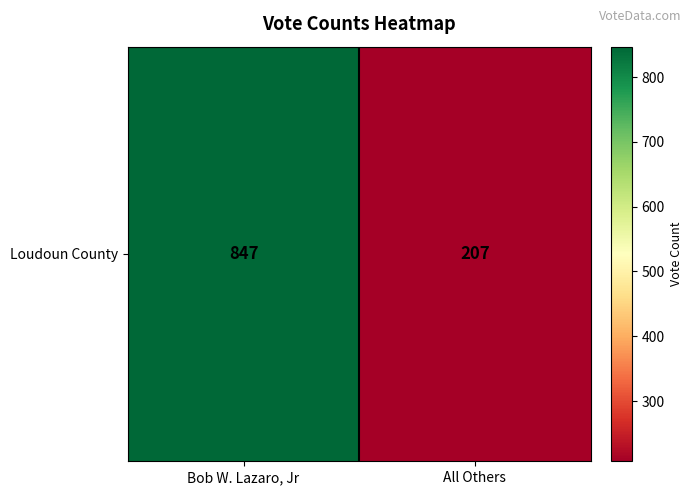

List the labels in order of value, largest first.

Bob W. Lazaro, Jr, All Others